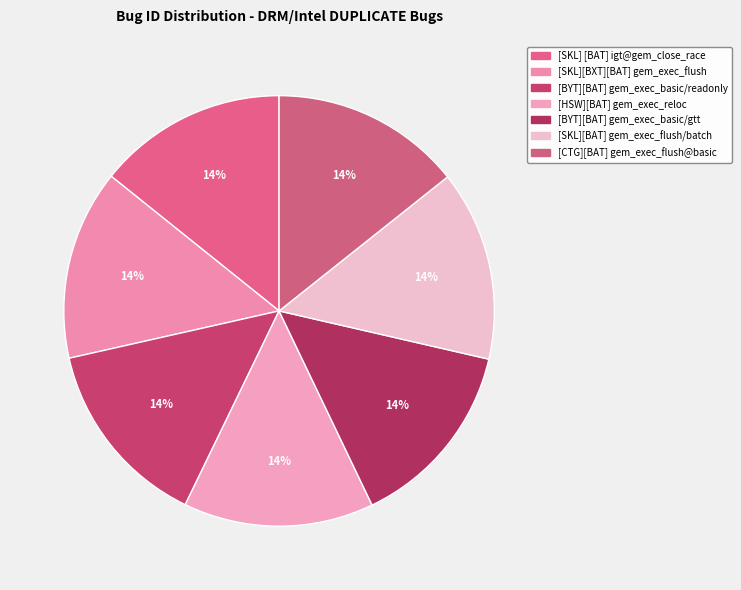

How many segments does this pie chart have?

7